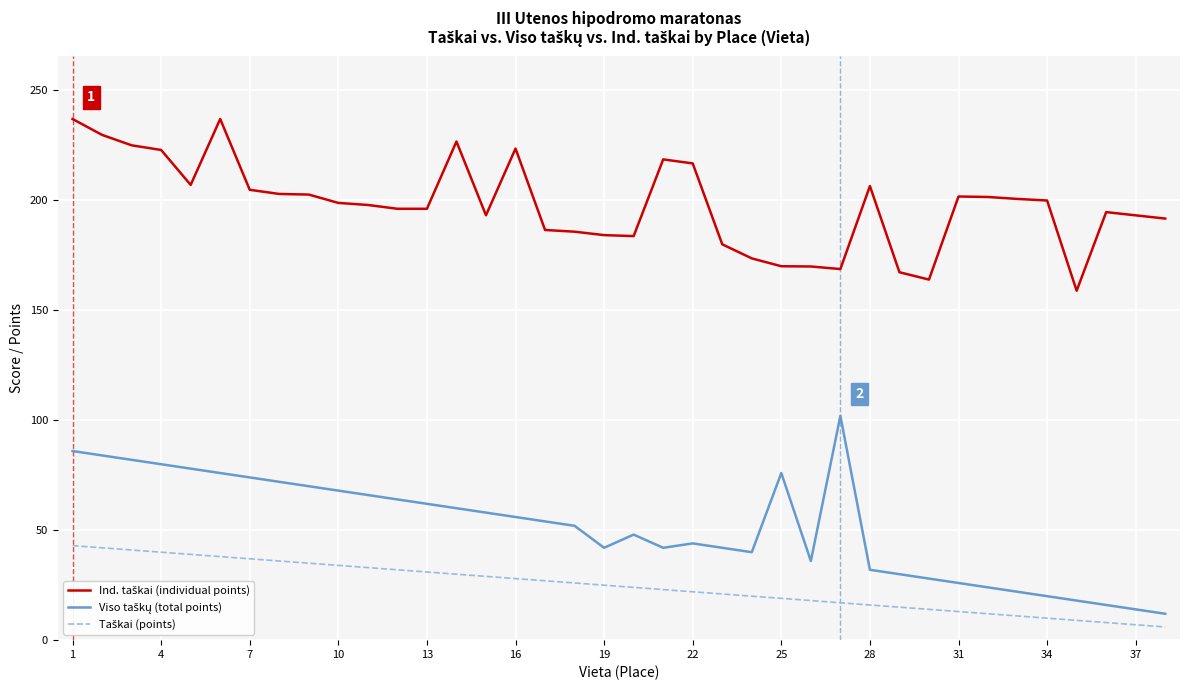

How many distinct data groups are displayed?

3